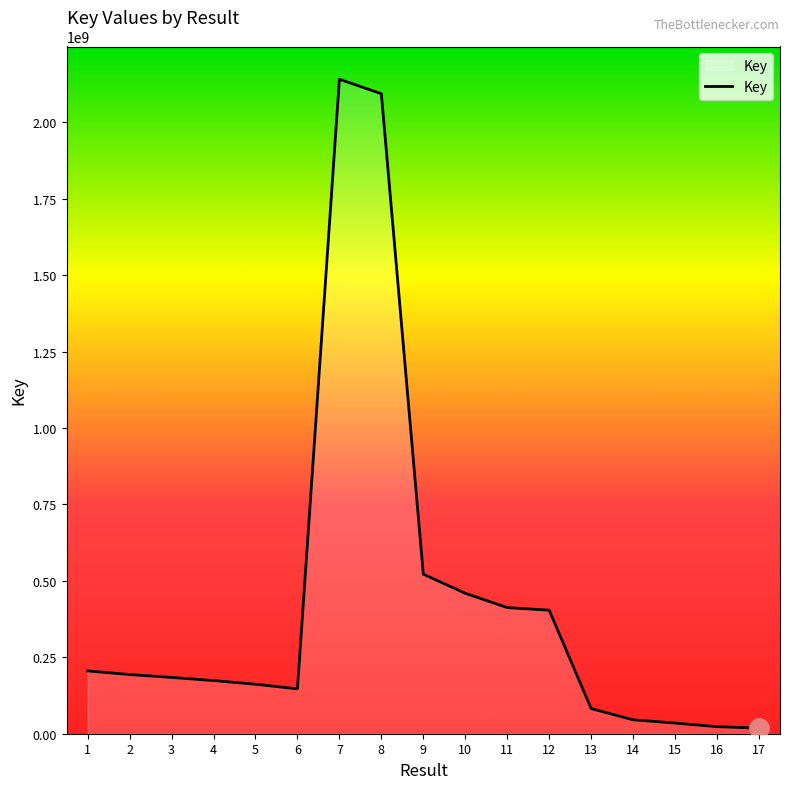

Is it true that the value at 1 is 342089171?

False